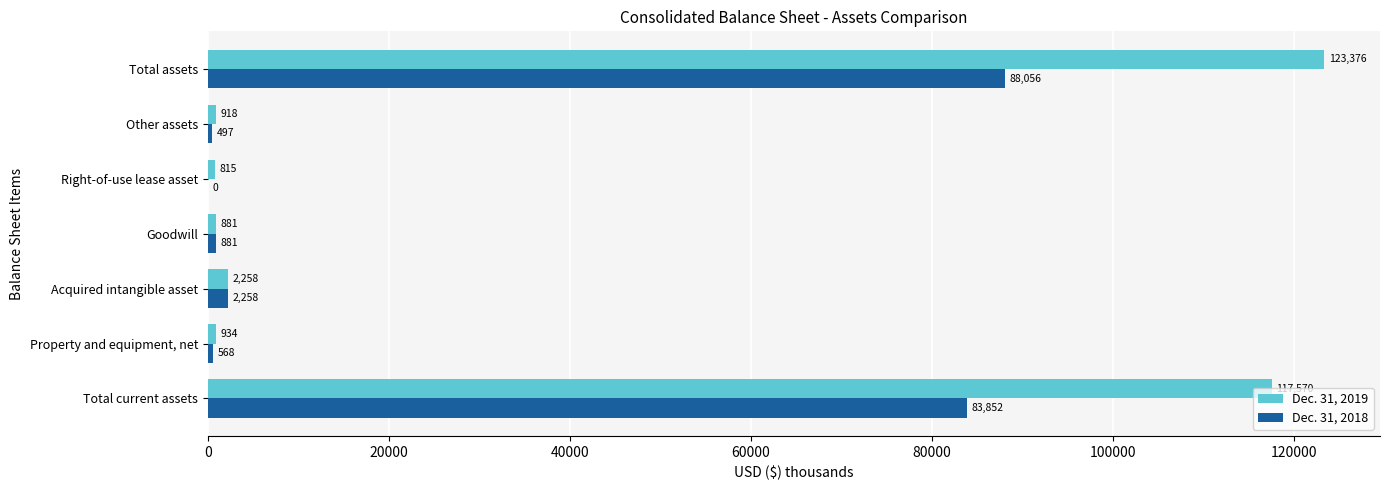

Which label corresponds to the largest value in the chart?

Total assets